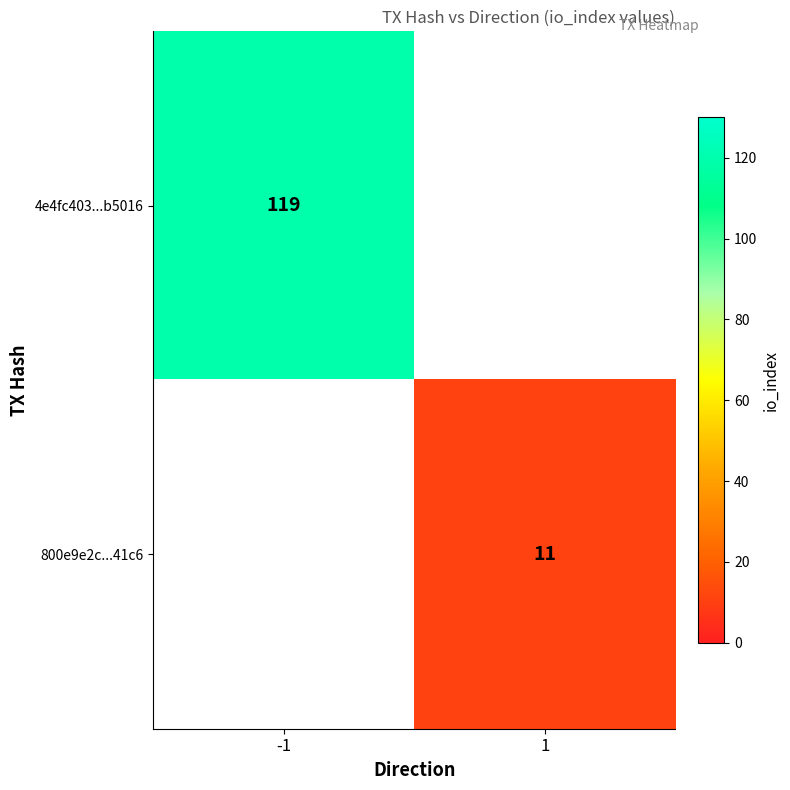

How many data points does each series have?

2